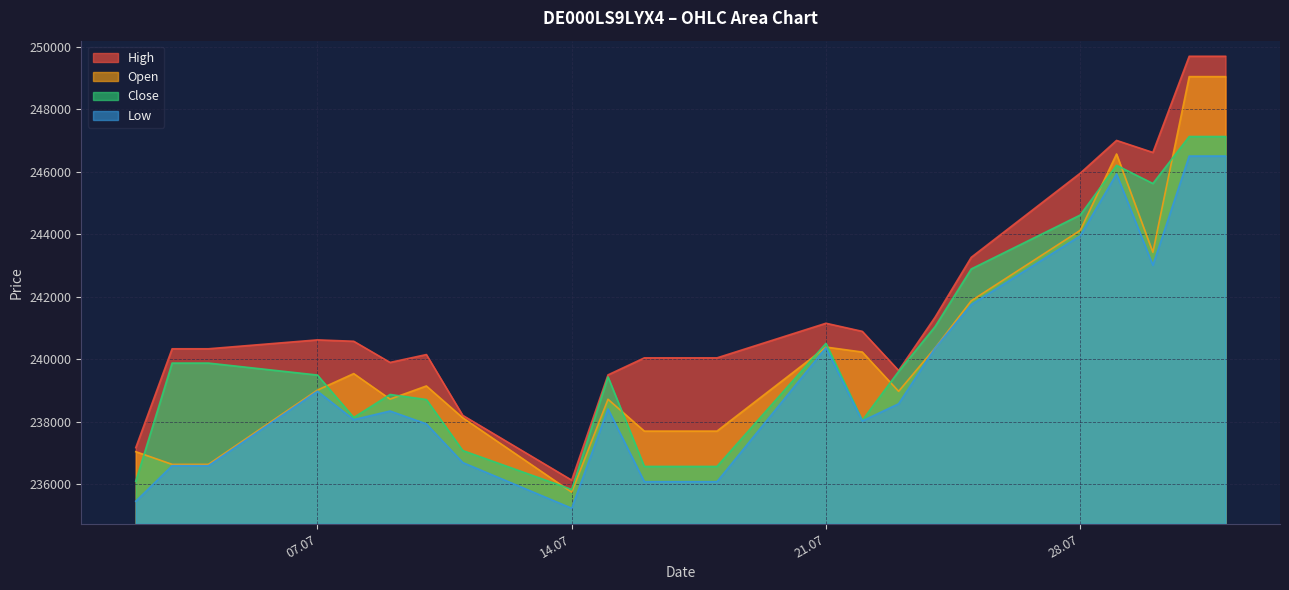

Where is the first local maximum for Close?

09.07.2025